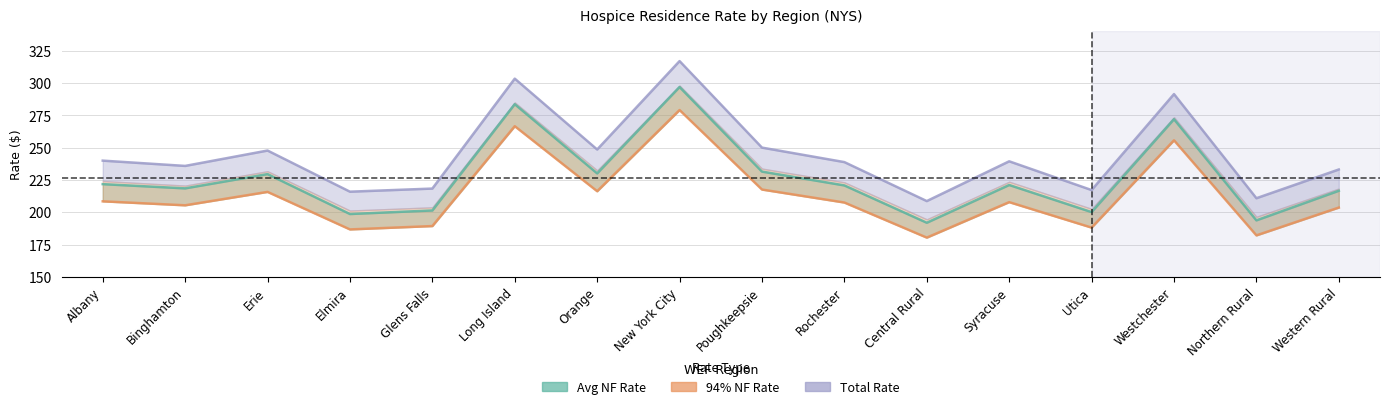

At which label does Total Rate first exceed 239?

Albany